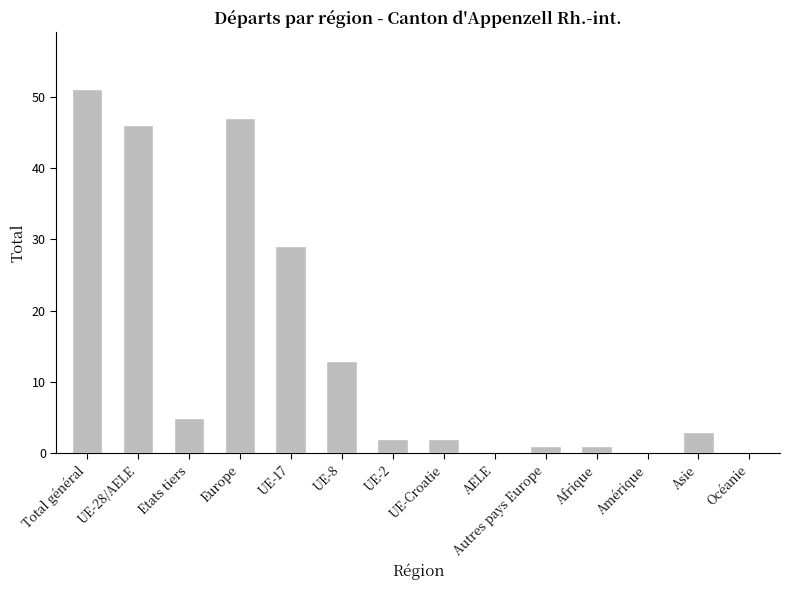

What is the change in value from Afrique to Océanie?

-1